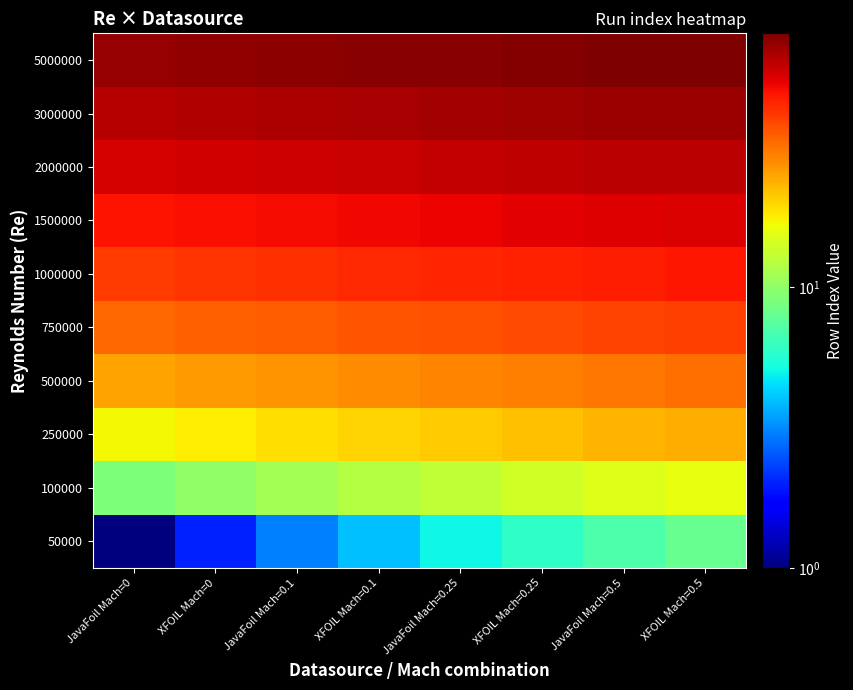

At XFOIL Mach=0.1, list the series in order from smallest to largest.

50000, 100000, 250000, 500000, 750000, 1000000, 1500000, 2000000, 3000000, 5000000